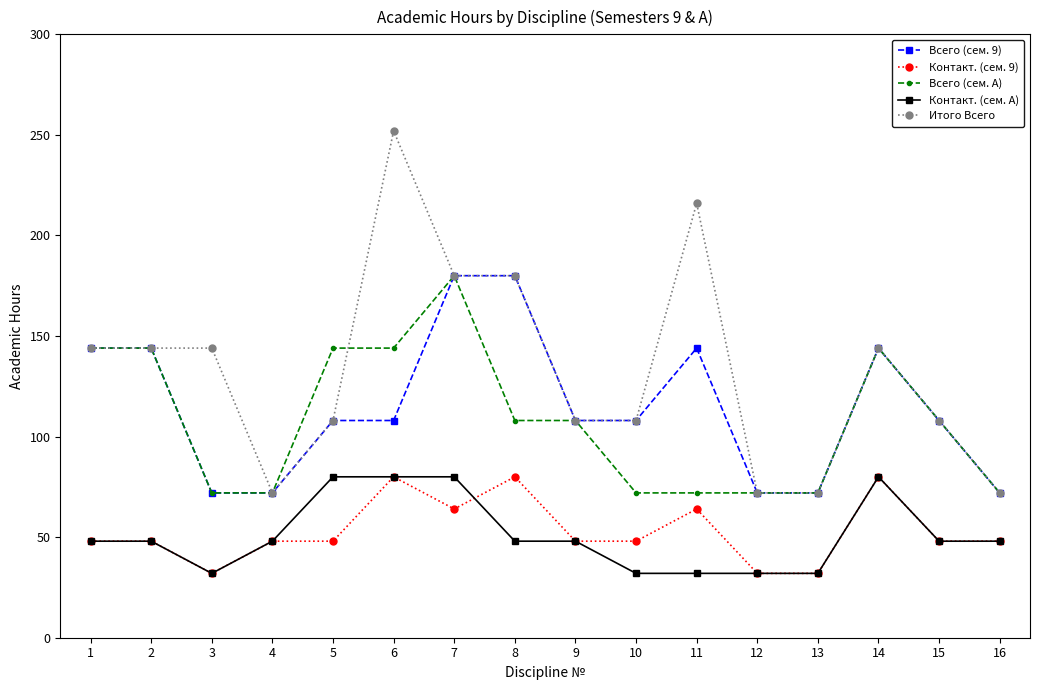

What is the value of the Всего (сем. A) point at the 1st from the left?

144